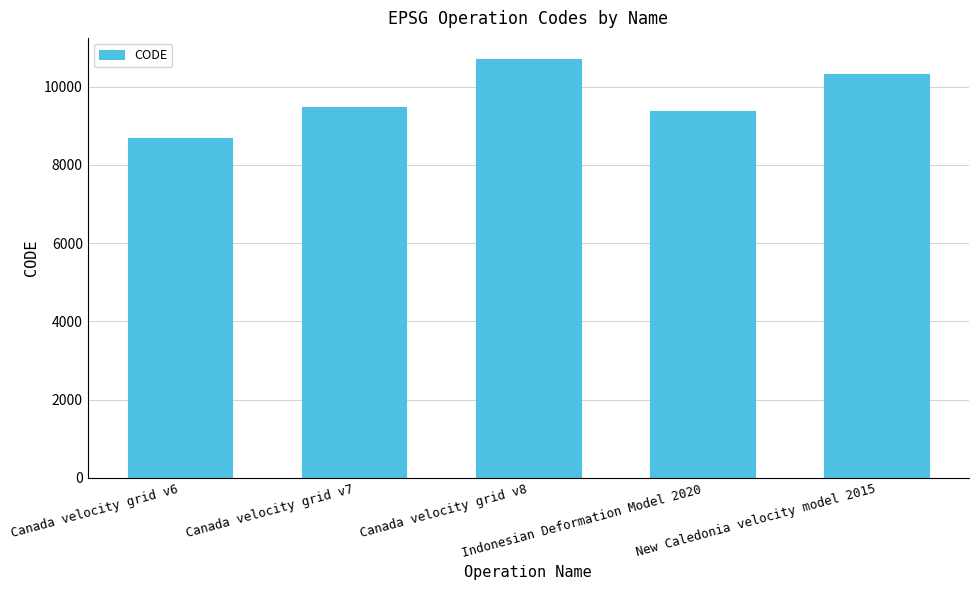

True or false: the data shows 9375 at Indonesian Deformation Model 2020.

True